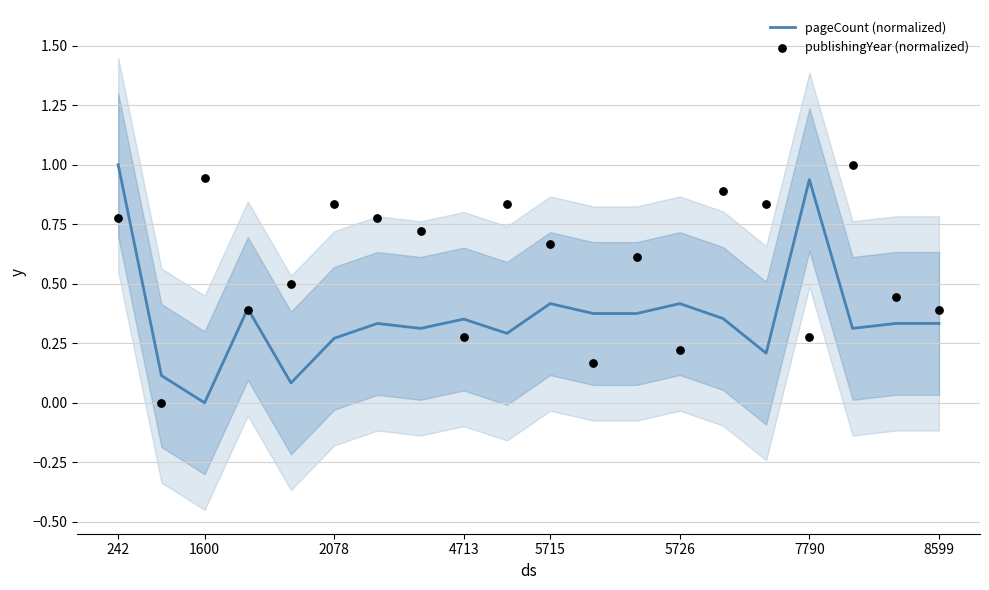

Which series has the largest total across all categories?

publishingYear (normalized)